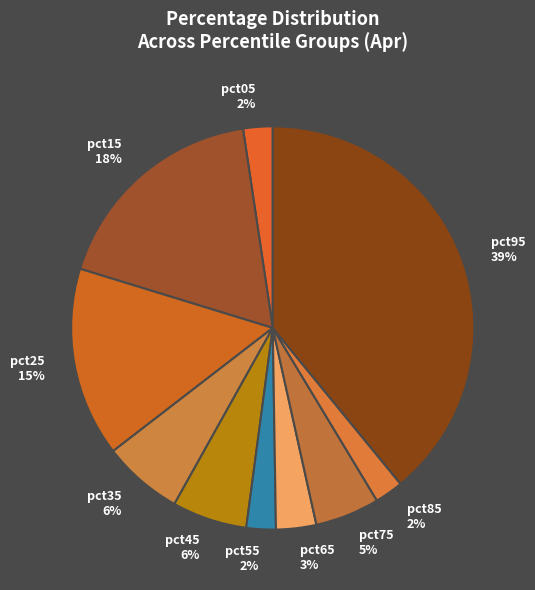

Does pct95 account for over 50% of the chart?

No